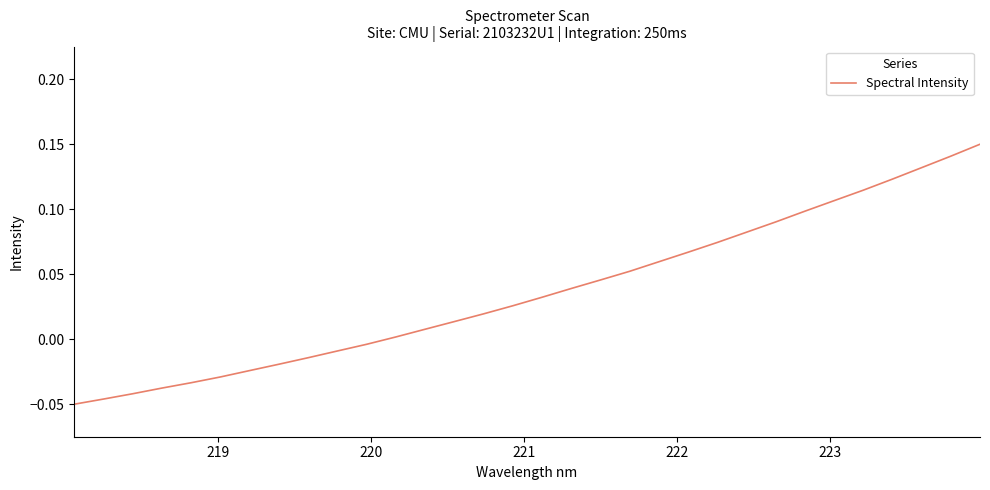

How many categories are shown in the chart?

32